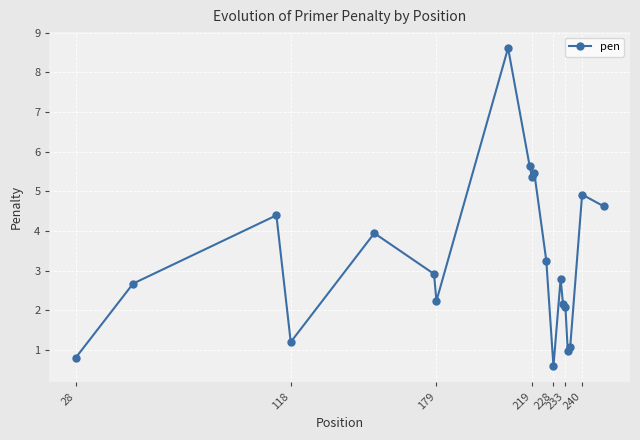

Is this an area chart (filled region under the line)?

No